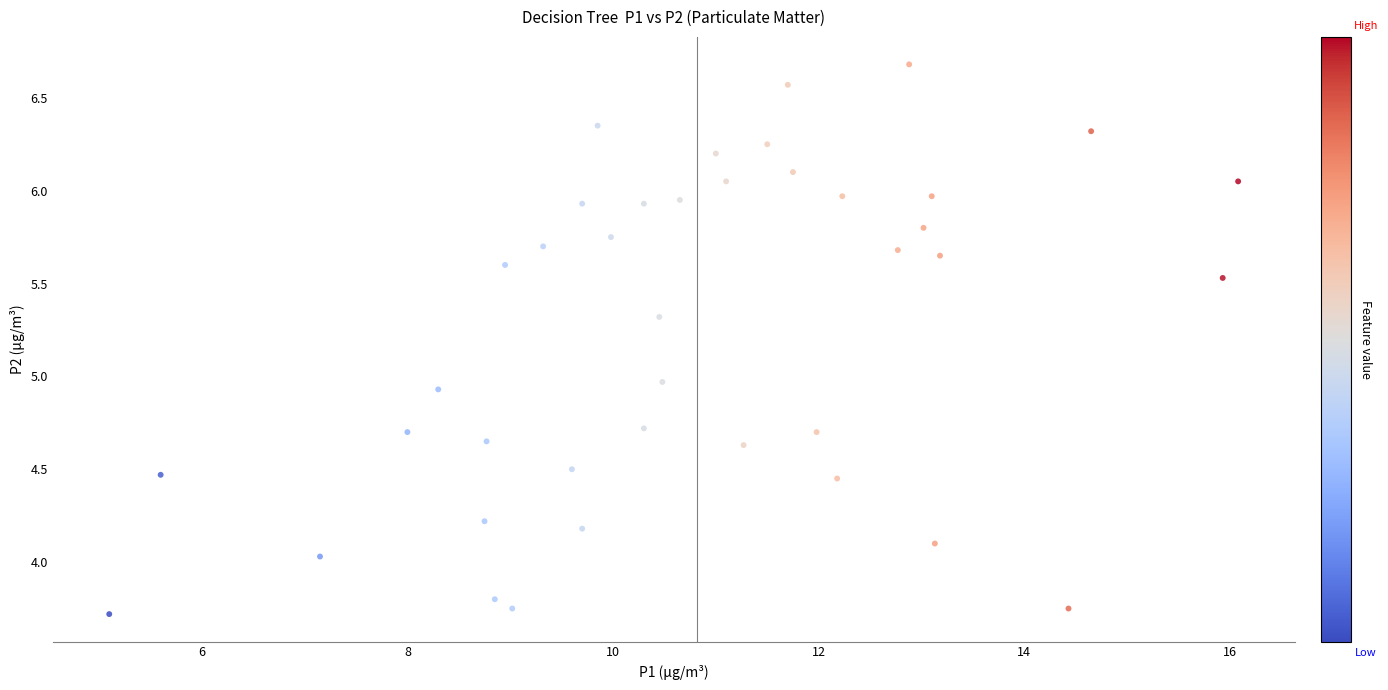

What is the range of Y values (max minus min)?

3.0